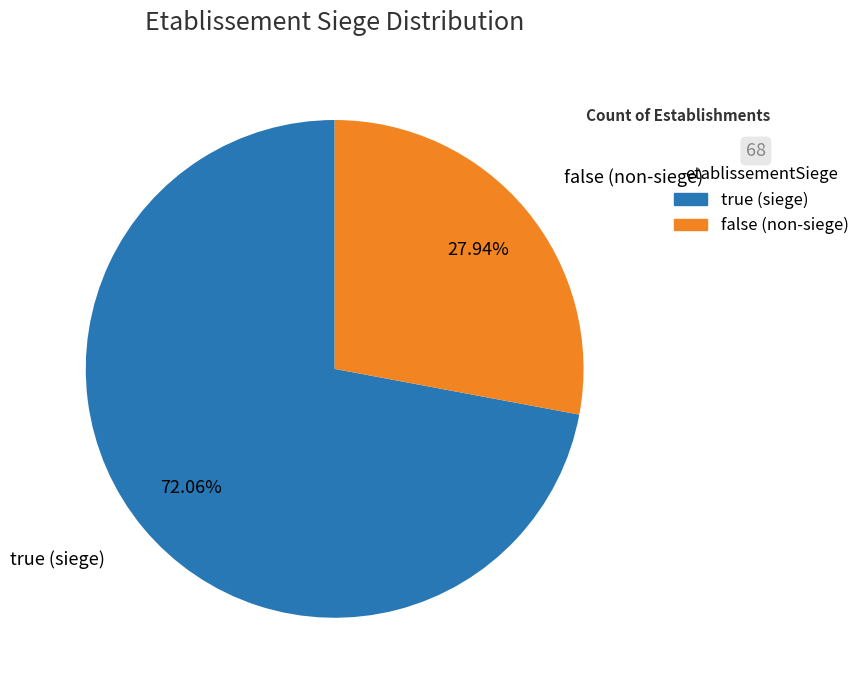

Which category accounts for the majority?

true